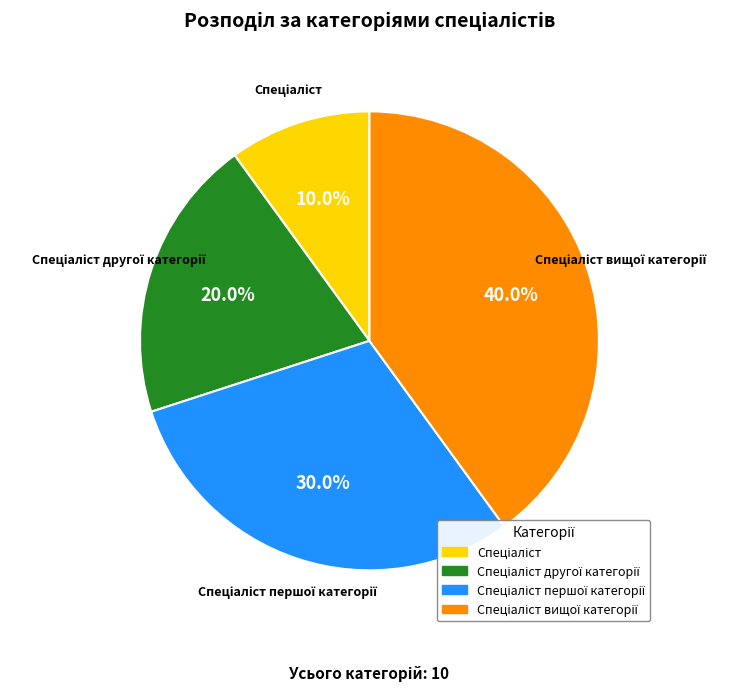

Is there any slice that represents more than half of the pie?

No